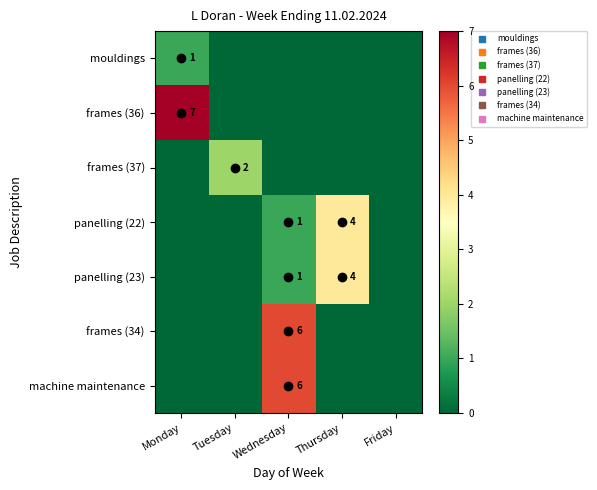

What is the total value across all series at Thursday?

8